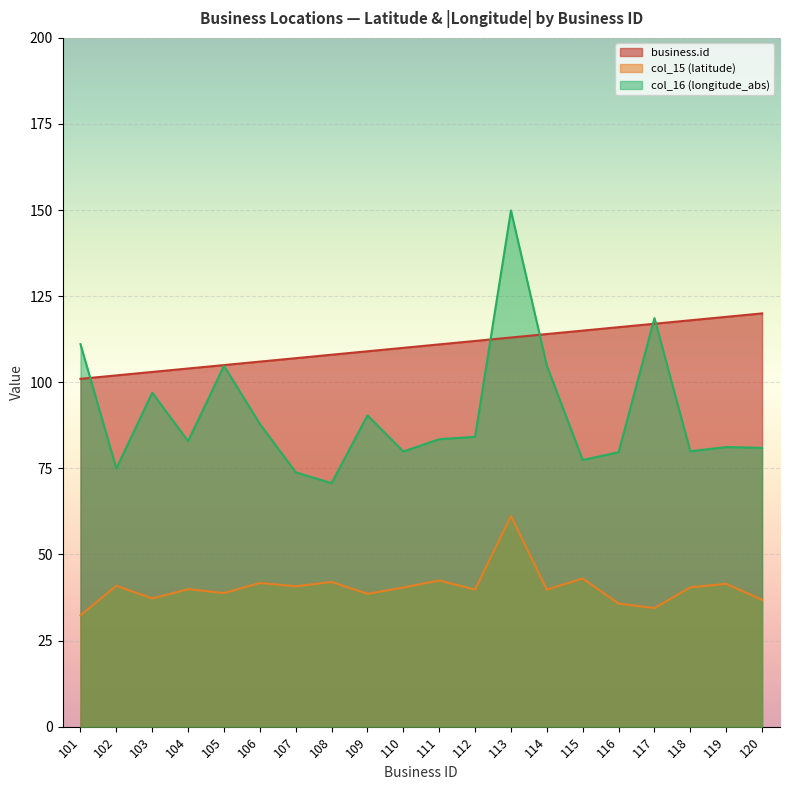

Which series has the largest range (max minus min)?

col_16 (longitude_abs)